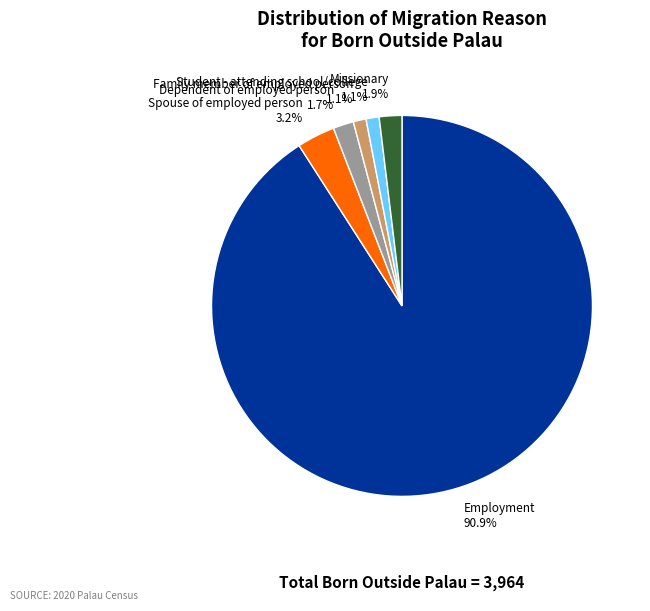

To the nearest percent, what is the average slice percentage?

17%